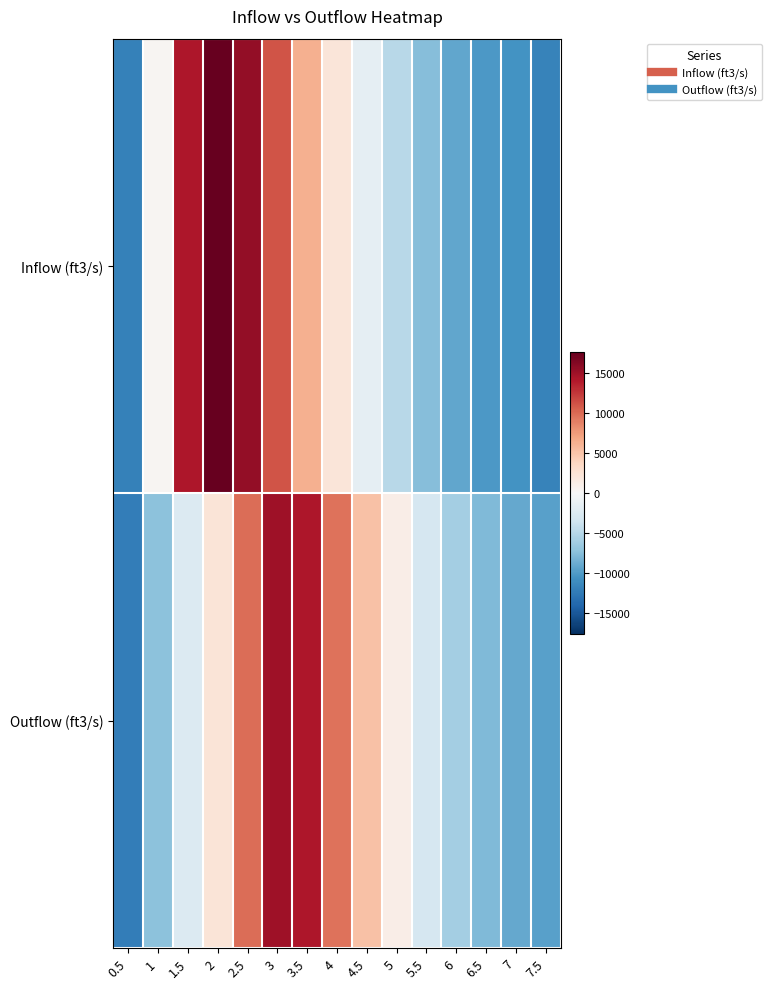

What is the spread (max minus min) of values at 7?

1600